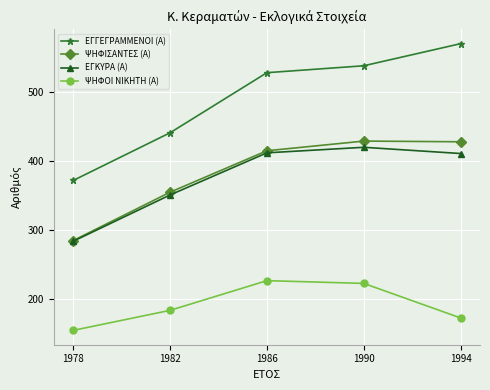

How many values in the ΨΗΦΟΙ ΝΙΚΗΤΗ (Α) series are below 184?

2